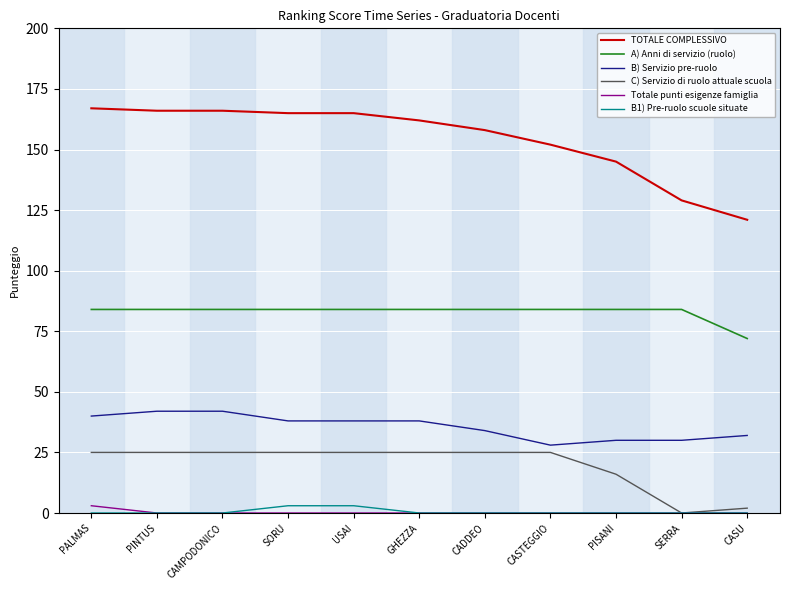

Which series has the widest spread of values?

TOTALE COMPLESSIVO